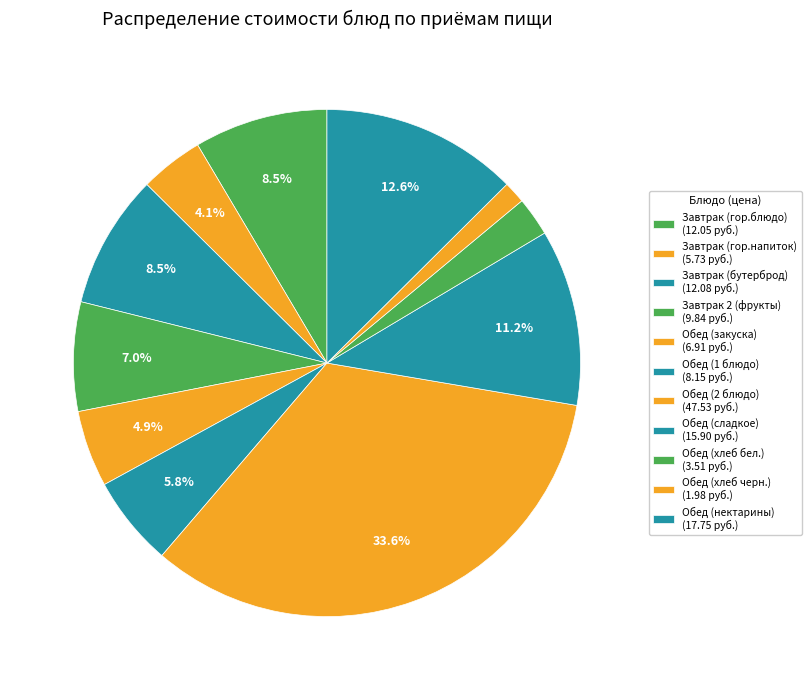

How many slices are in this pie chart?

11